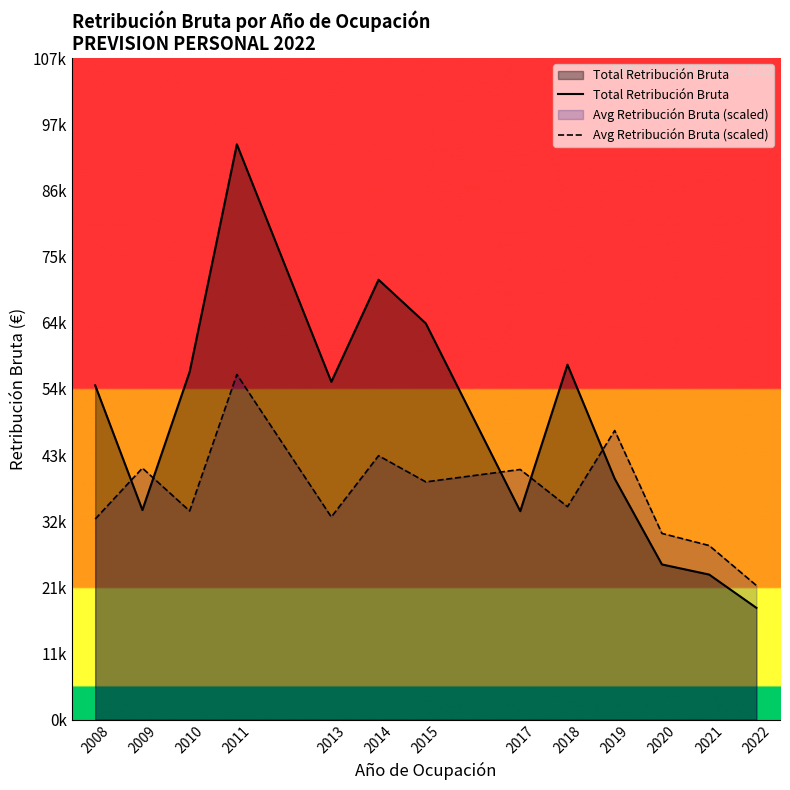

Rank the categories by Avg Retribución Bruta (scaled) value from lowest to highest.

2022, 2021, 2020, 2008, 2013, 2010, 2018, 2015, 2017, 2009, 2014, 2019, 2011